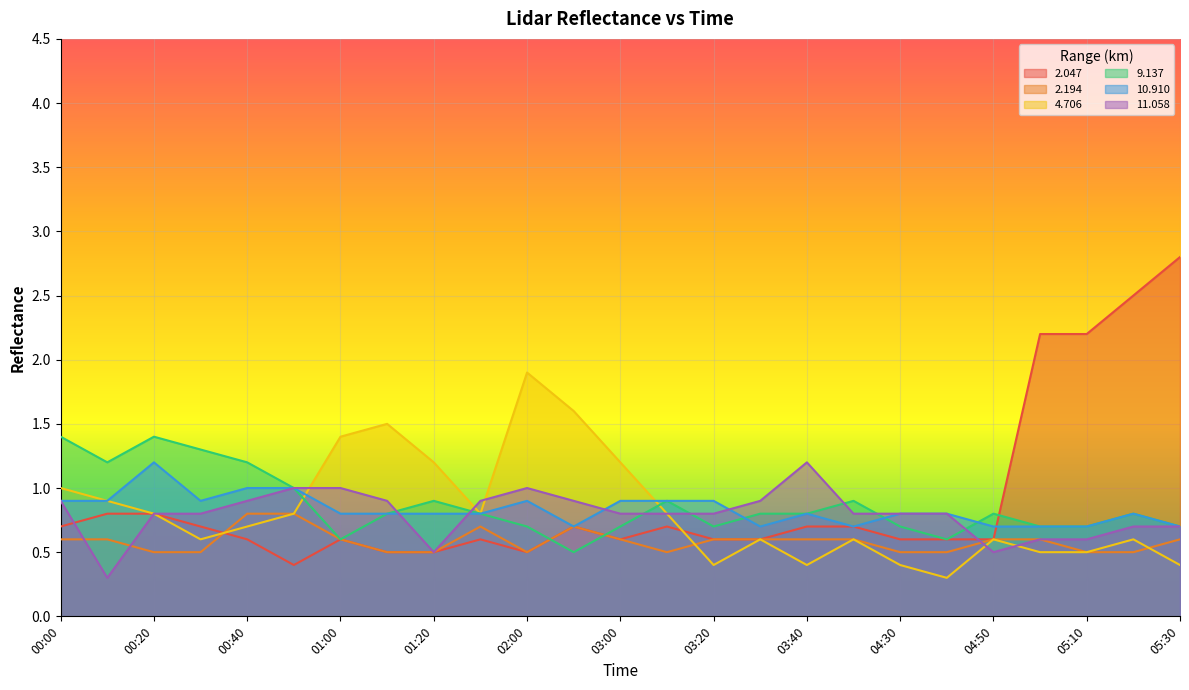

Where do 2.047 and 9.137 first cross each other?

02:00 and 02:50